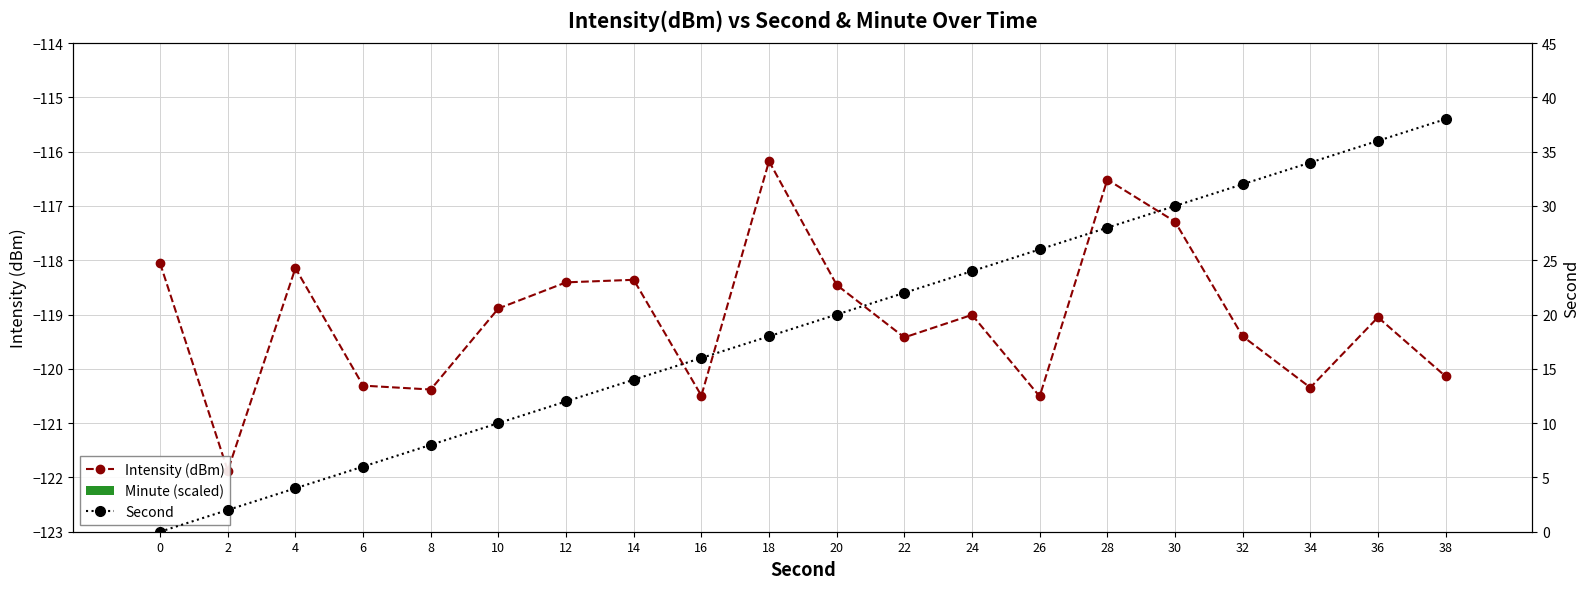

What is the sum of the Minute (scaled) values at 34 and 6?

2.0